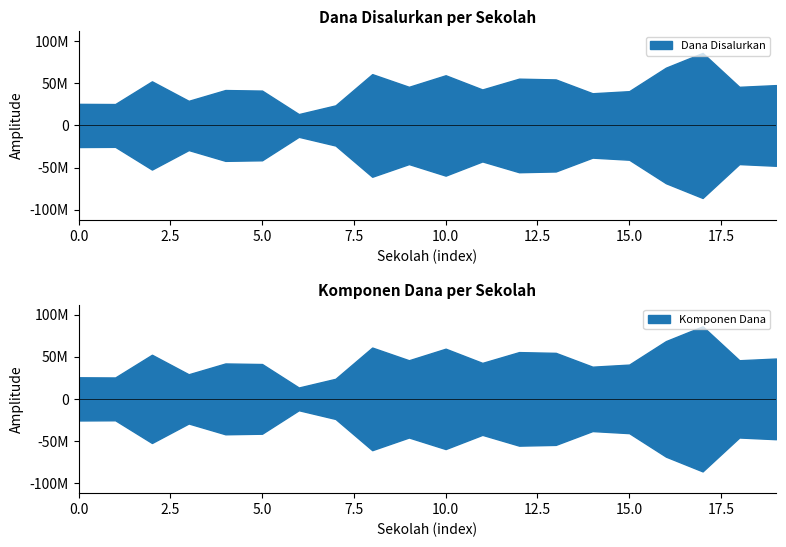

At how many categories does at least one series exceed 6653697?

20